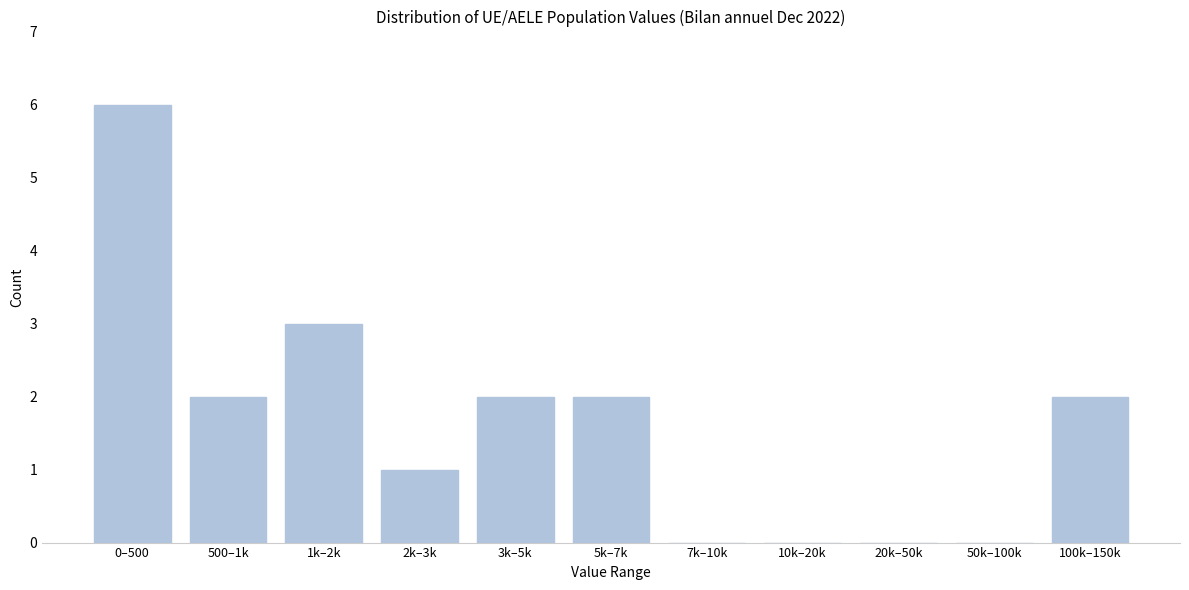

Reading left to right, list all the values displayed in this chart.

0–500=6	500–1k=2	1k–2k=3	2k–3k=1	3k–5k=2	5k–7k=2	7k–10k=0	10k–20k=0	20k–50k=0	50k–100k=0	100k–150k=2